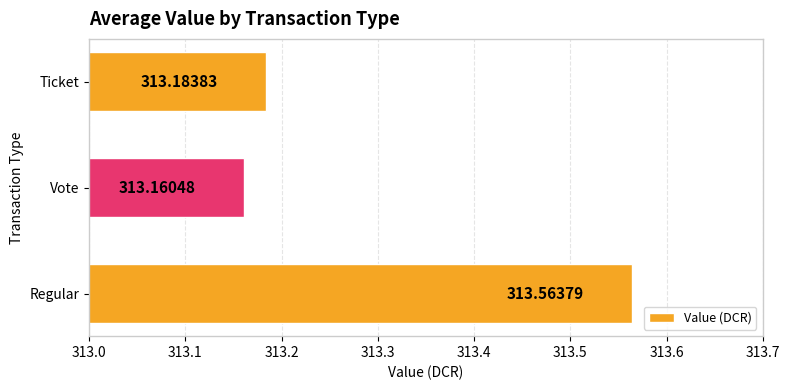

Rank the categories by value from lowest to highest.

Vote, Ticket, Regular